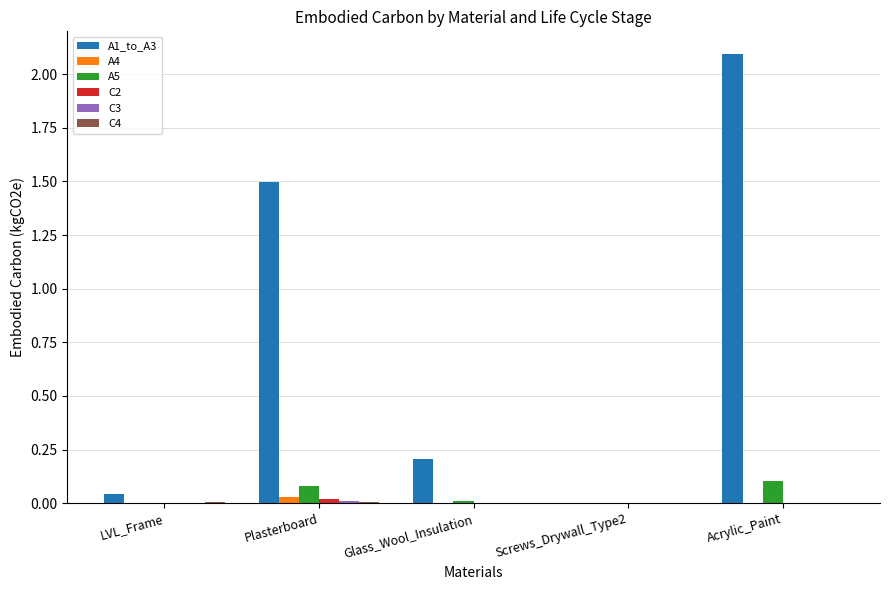

Which series has the largest total across all categories?

A1_to_A3